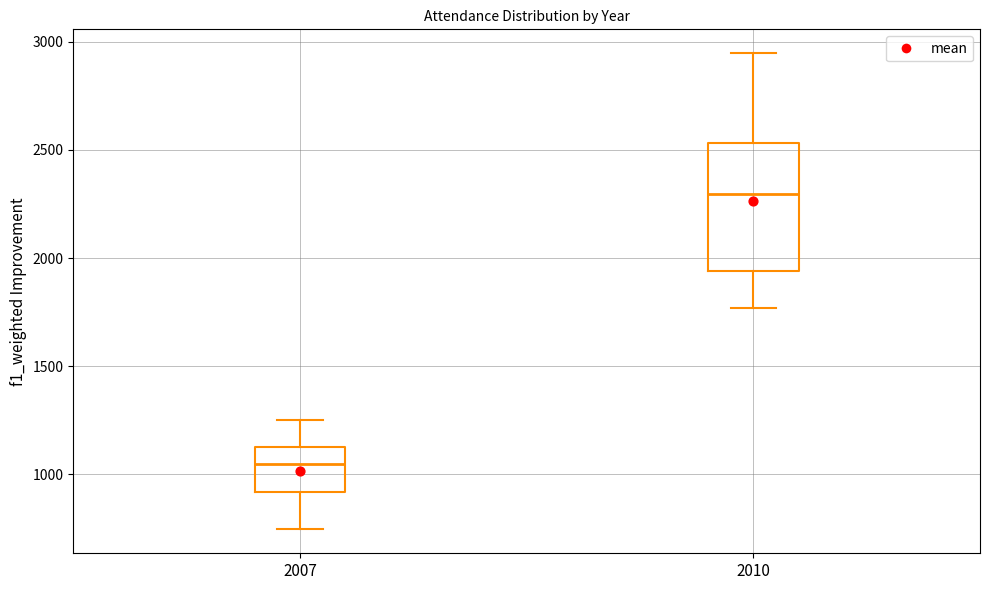

Which box's median line is the lowest?

2007